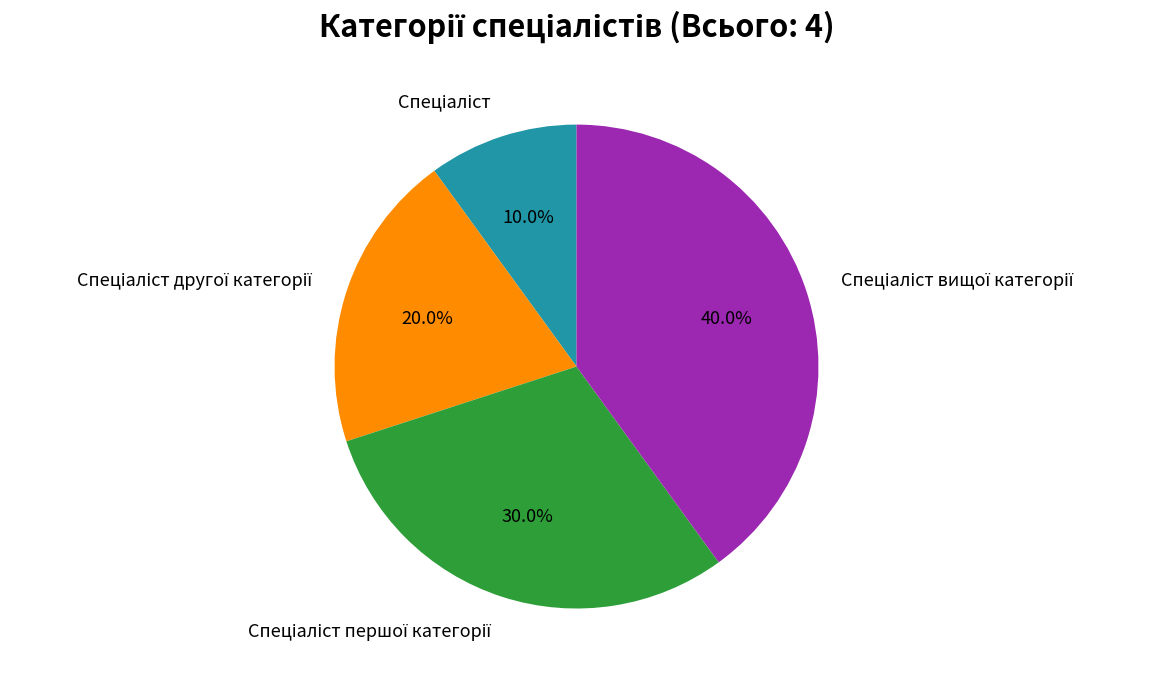

How many slices are in this pie chart?

4